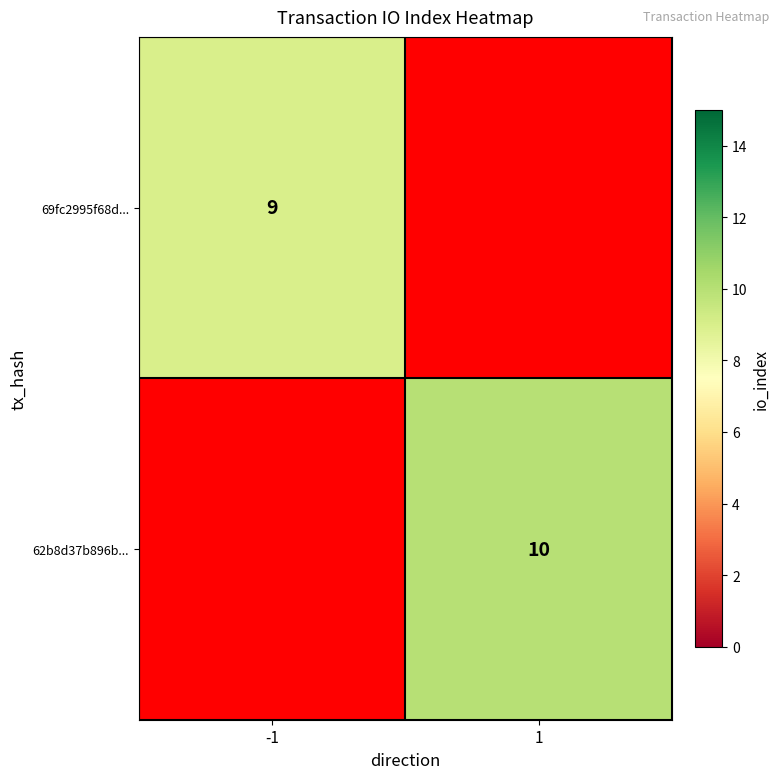

Is the value of 69fc2995f68d... at -1 greater than the value of 62b8d37b896b... at 1?

No